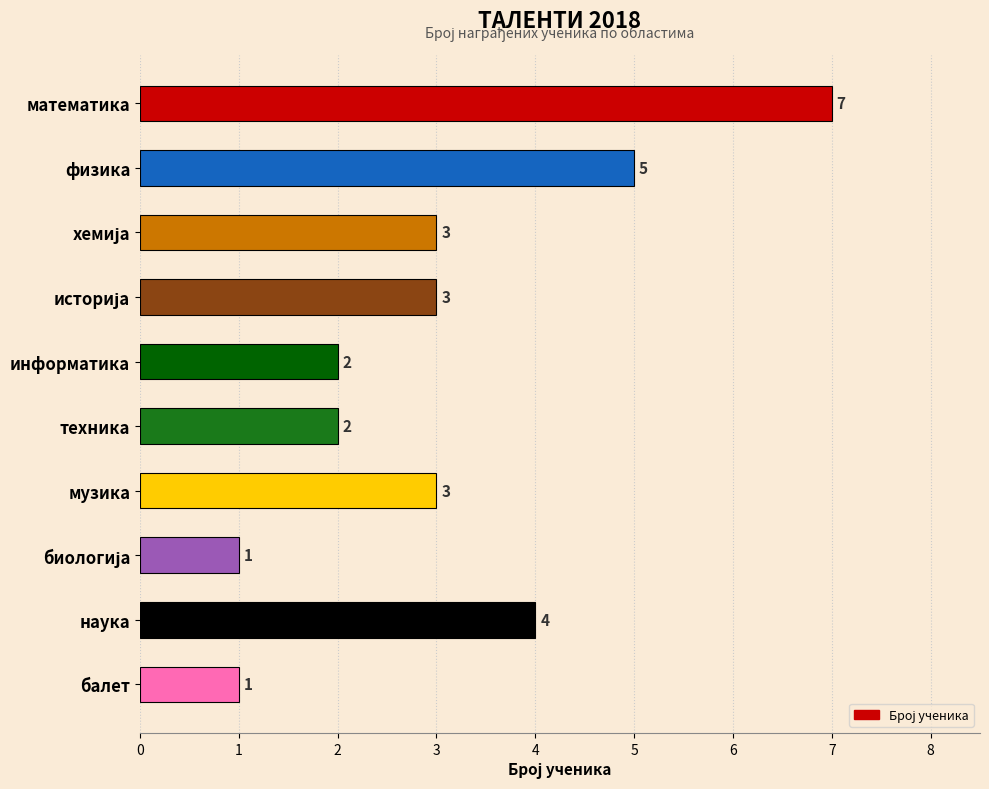

Are the bars horizontal?

Yes